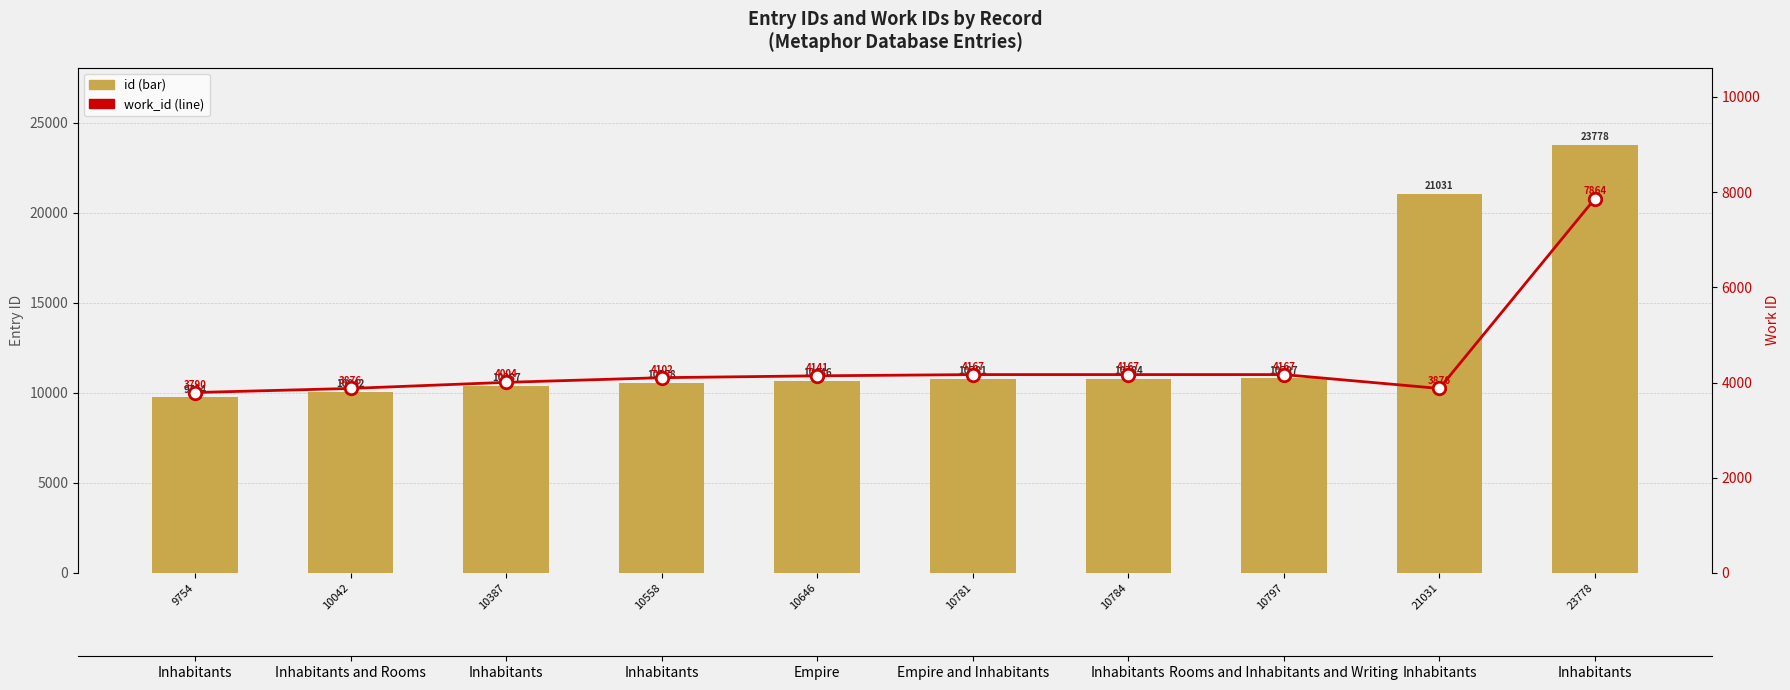

How many data points does each series have?

10